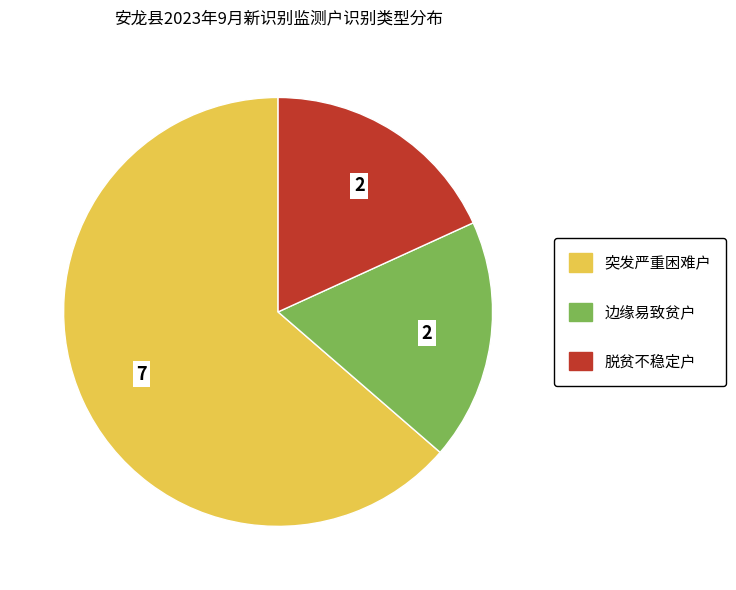

Is the sum of 突发严重困难户 and 边缘易致贫户 greater than half?

Yes